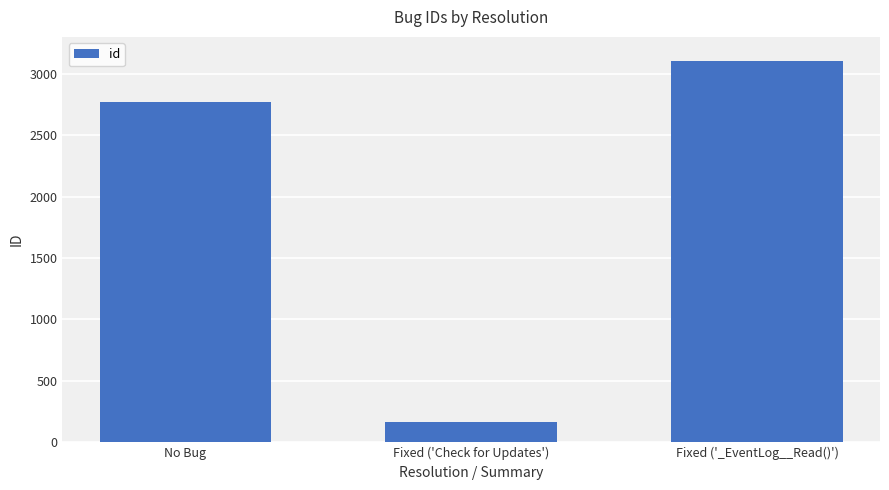

Reading right to left, transcribe all the data shown in this chart.

Fixed ('_EventLog__Read()')=3104	Fixed ('Check for Updates')=165	No Bug=2767